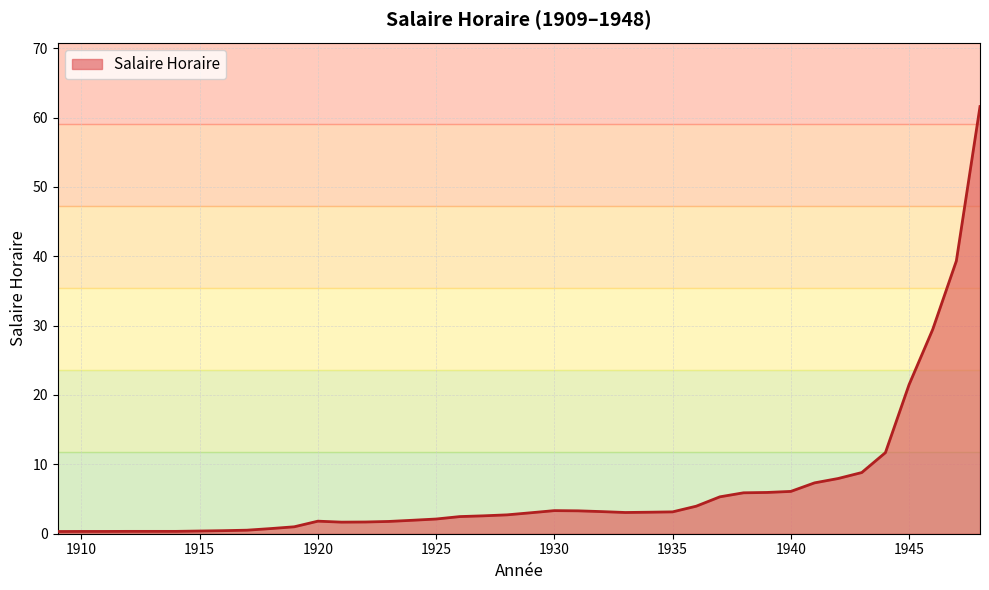

What is the difference between the maximum and minimum values?

61.3